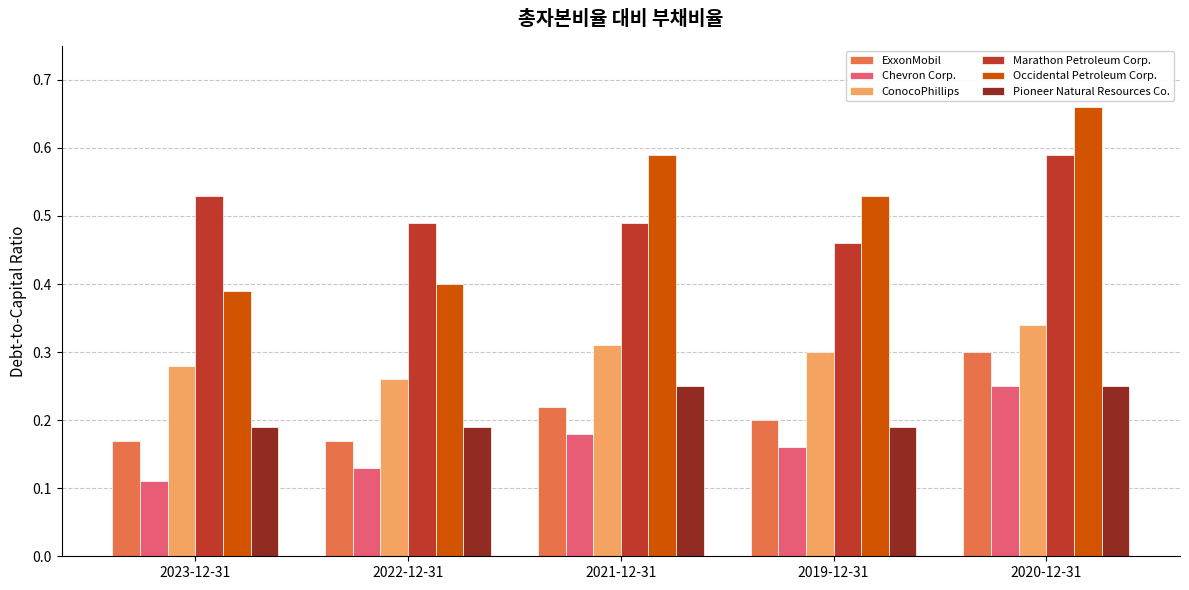

Which series changed the most between 2023-12-31 and 2022-12-31?

Marathon Petroleum Corp.